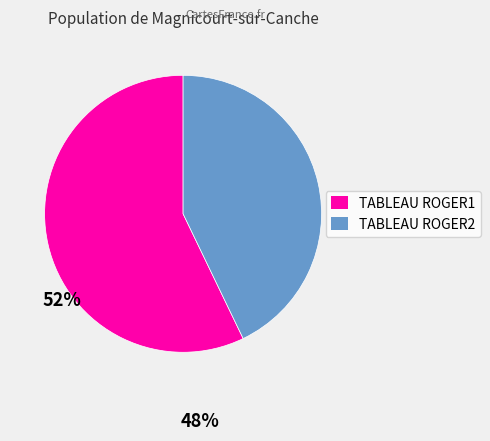

Between TABLEAU ROGER2 and TABLEAU ROGER1, which is larger?

TABLEAU ROGER1